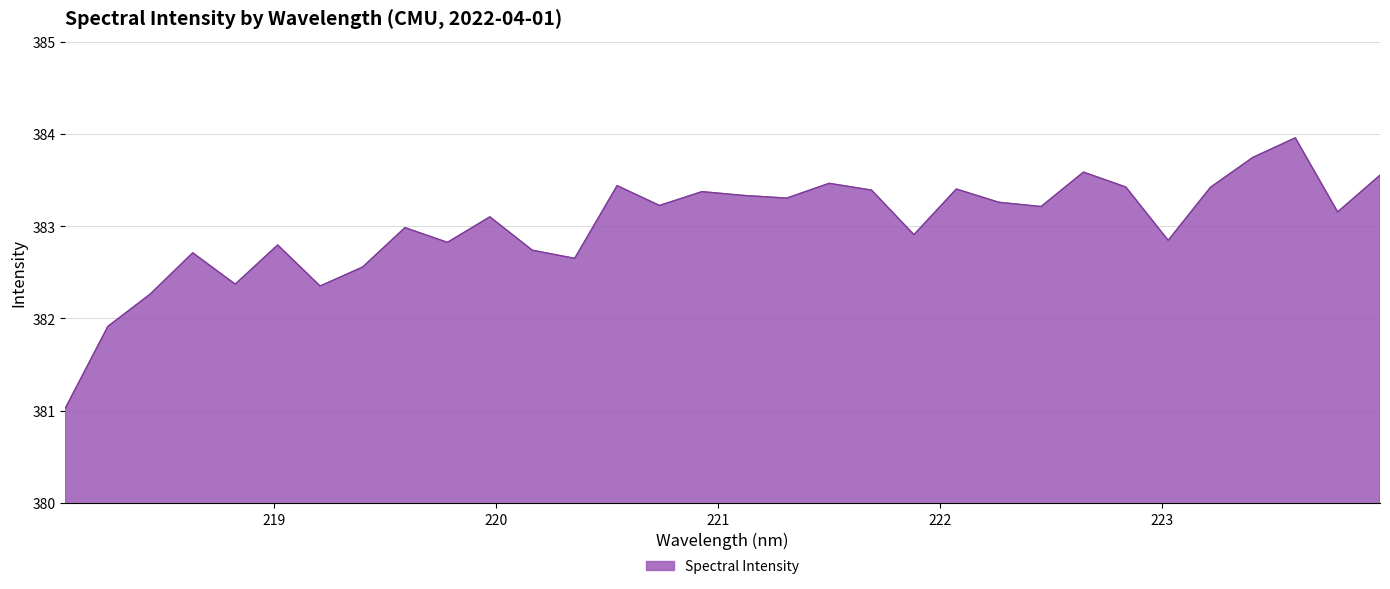

What is the maximum value shown in the chart?

384.0